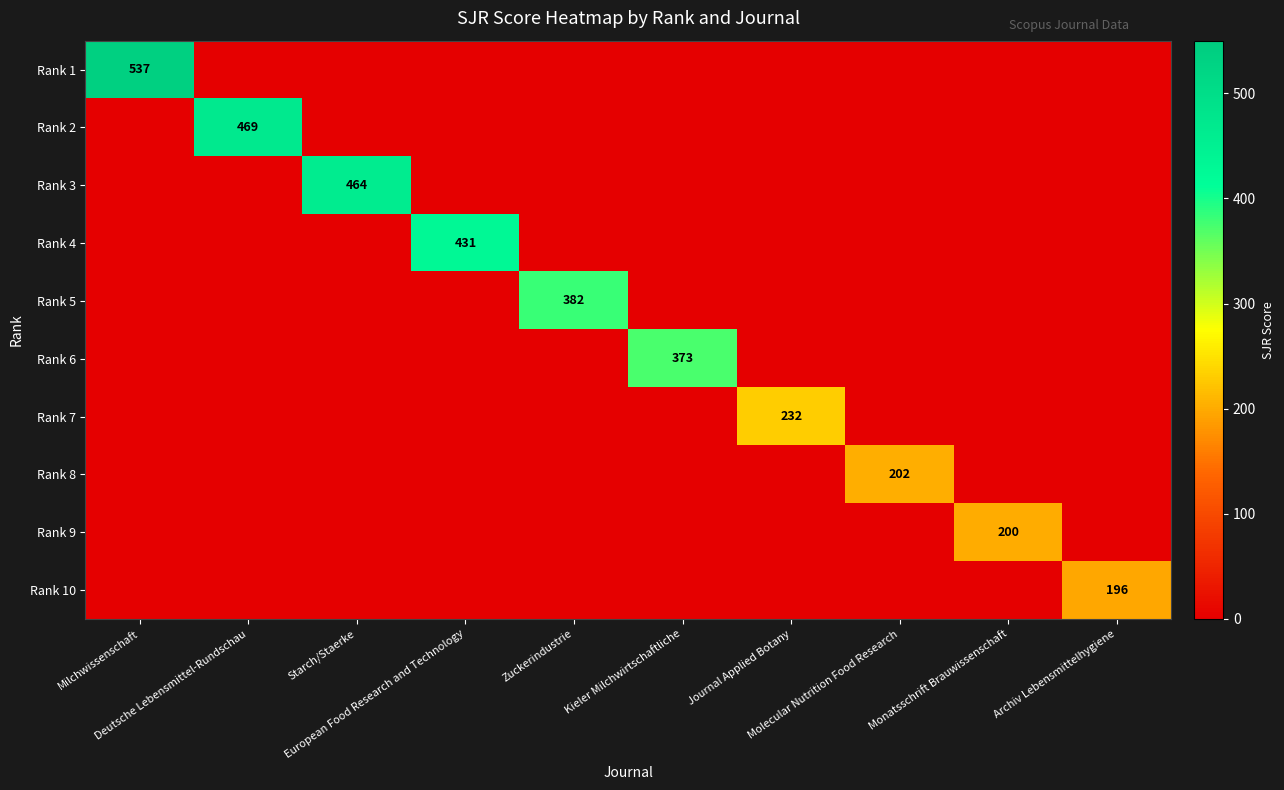

List the series in order of their peak value, lowest first.

Rank 10, Rank 9, Rank 8, Rank 7, Rank 6, Rank 5, Rank 4, Rank 3, Rank 2, Rank 1